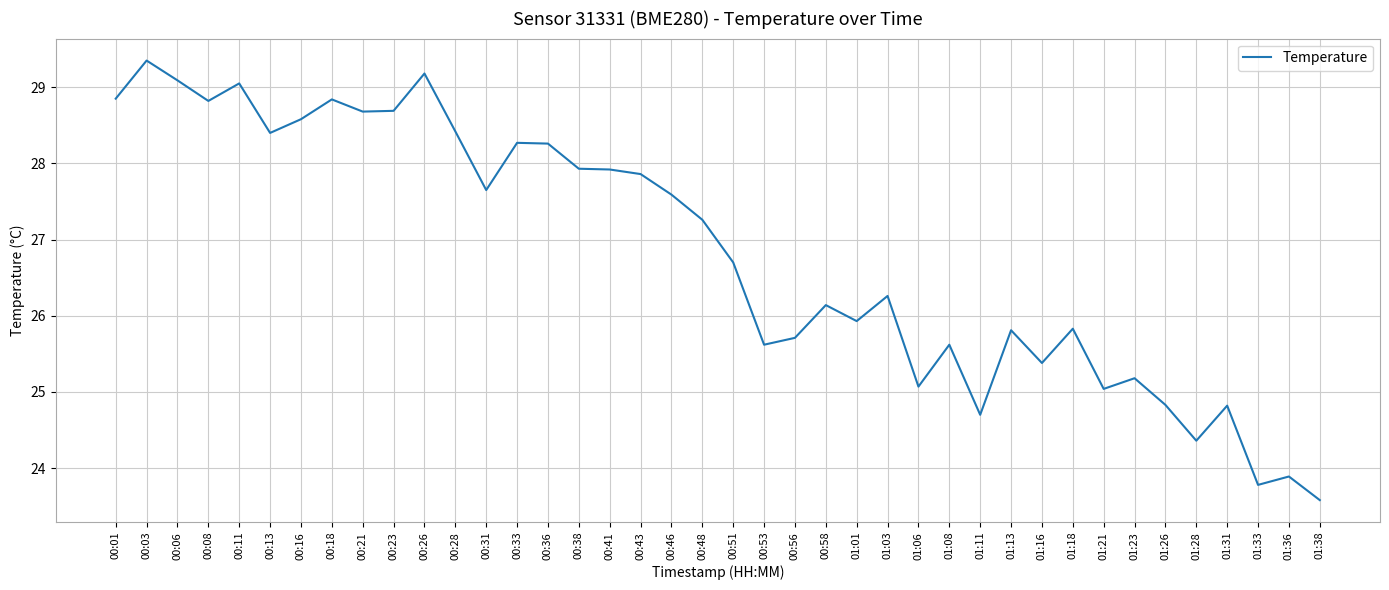

At which category does the chart reach its minimum across all series?

01:38